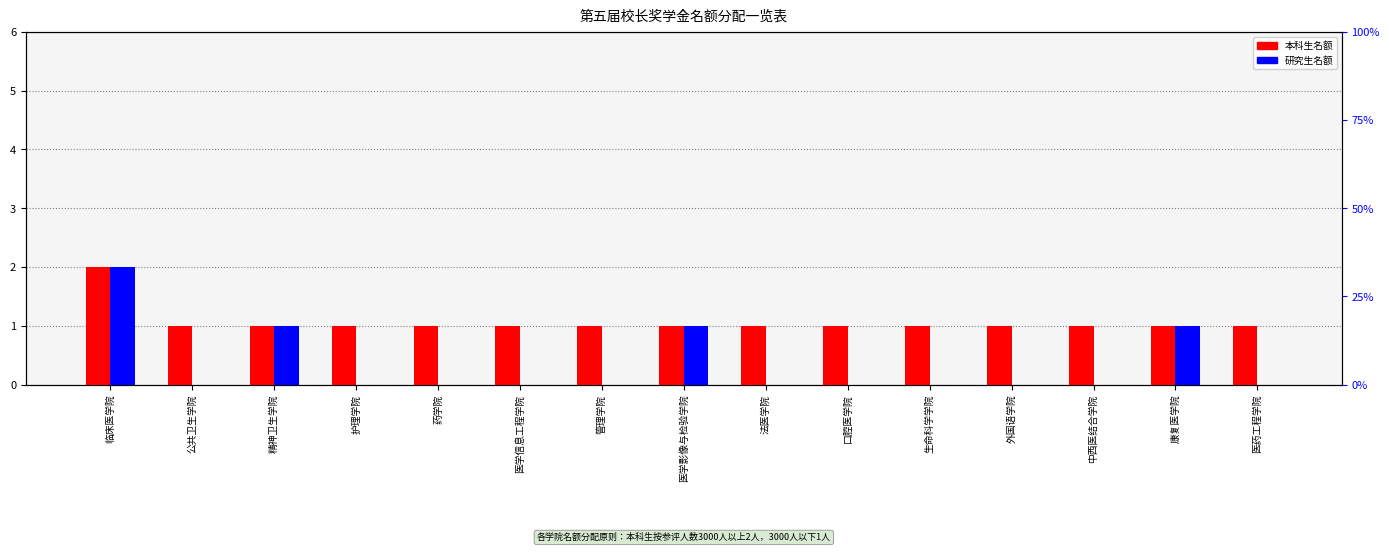

The 研究生名额 series shows 0 at 医学影像与检验学院. True or false?

False